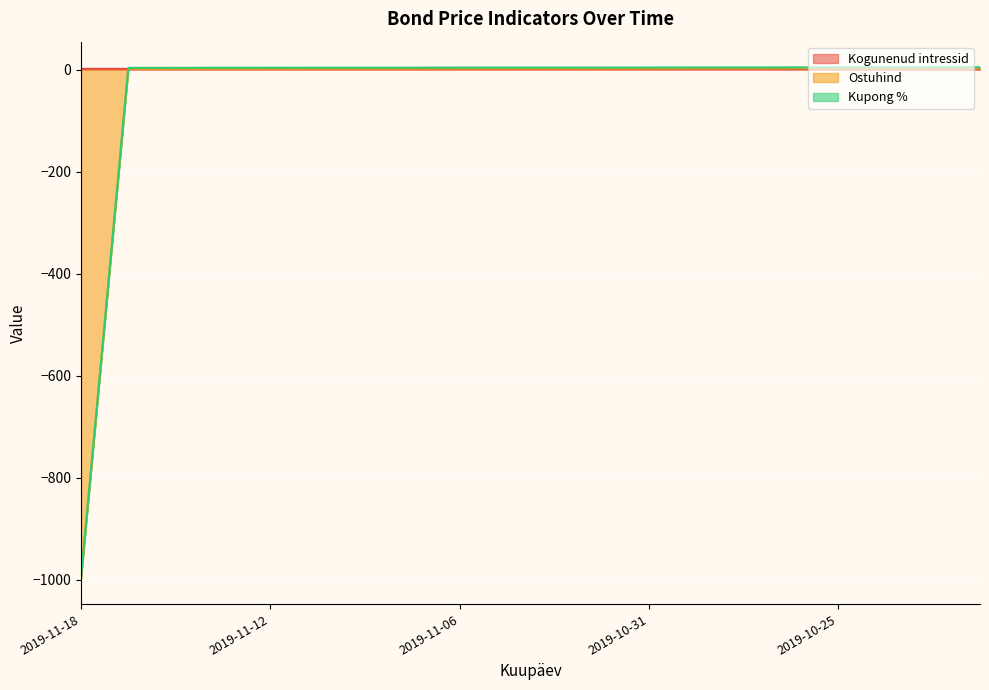

What is the spread (max minus min) of values at 2019-10-31?

0.9